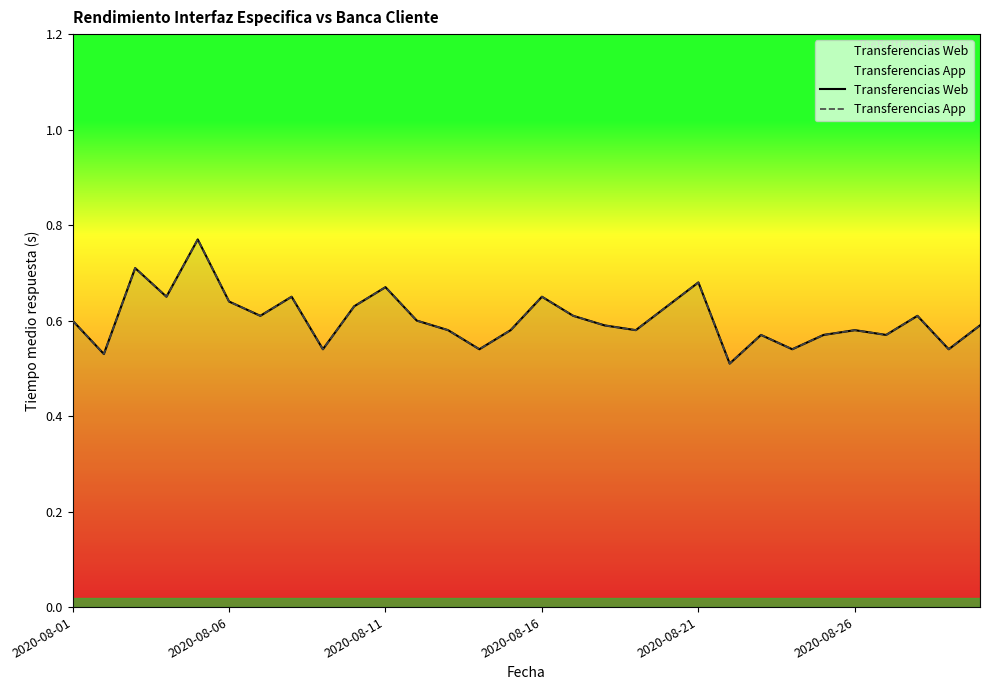

How many categories are shown in the chart?

30